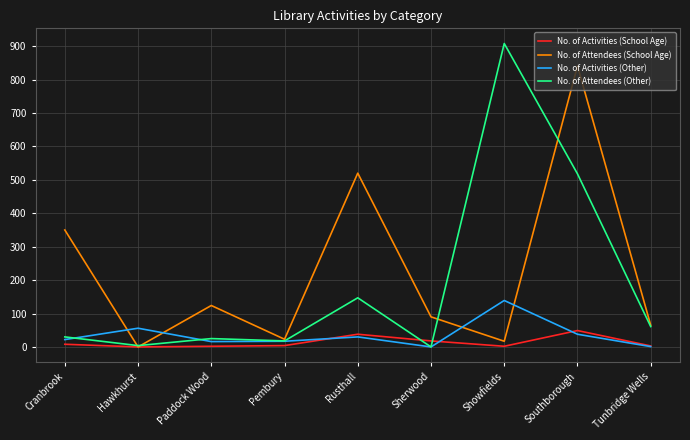

The value of No. of Activities (School Age) at Southborough is 49. True or false?

True